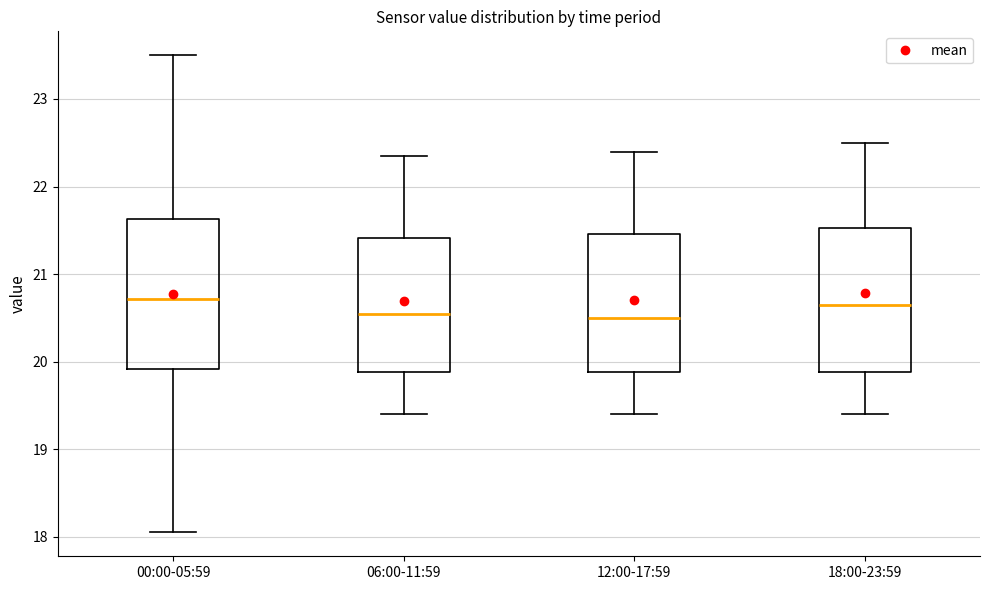

Reading left to right, transcribe this box plot: for each box, give where its median line is, the range the box spans, and where its two whiskers end, as read against the y-axis. The values are not printed on the chart, so give them approximately, as read against the axis.

00:00-05:59: median 20.7, box 19.9 to 21.6, whiskers 18.1 to 23.5
06:00-11:59: median 20.6, box 19.9 to 21.4, whiskers 19.4 to 22.4
12:00-17:59: median 20.5, box 19.9 to 21.5, whiskers 19.4 to 22.4
18:00-23:59: median 20.7, box 19.9 to 21.5, whiskers 19.4 to 22.5